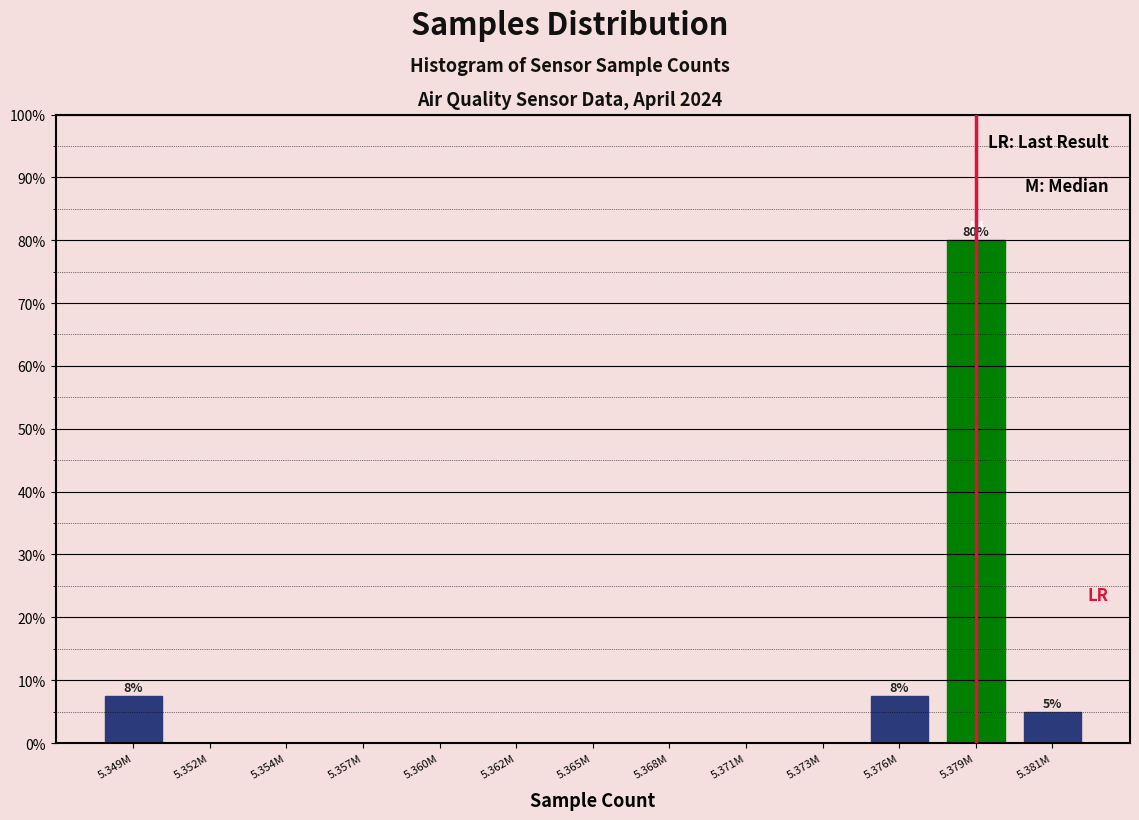

Reading left to right, extract all data points from this chart.

5.349M=7.5	5.352M=0.0	5.354M=0.0	5.357M=0.0	5.360M=0.0	5.362M=0.0	5.365M=0.0	5.368M=0.0	5.371M=0.0	5.373M=0.0	5.376M=7.5	5.379M=80.0	5.381M=5.0